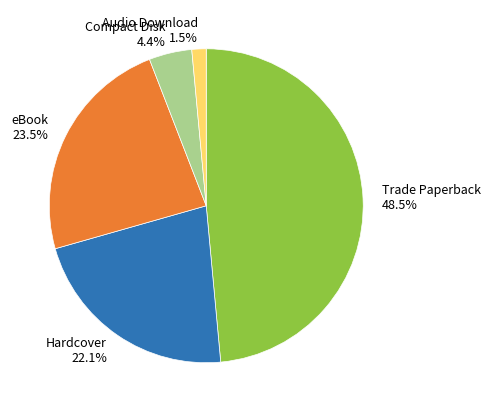

How much of the chart is everything except Compact Disk?

95.6%